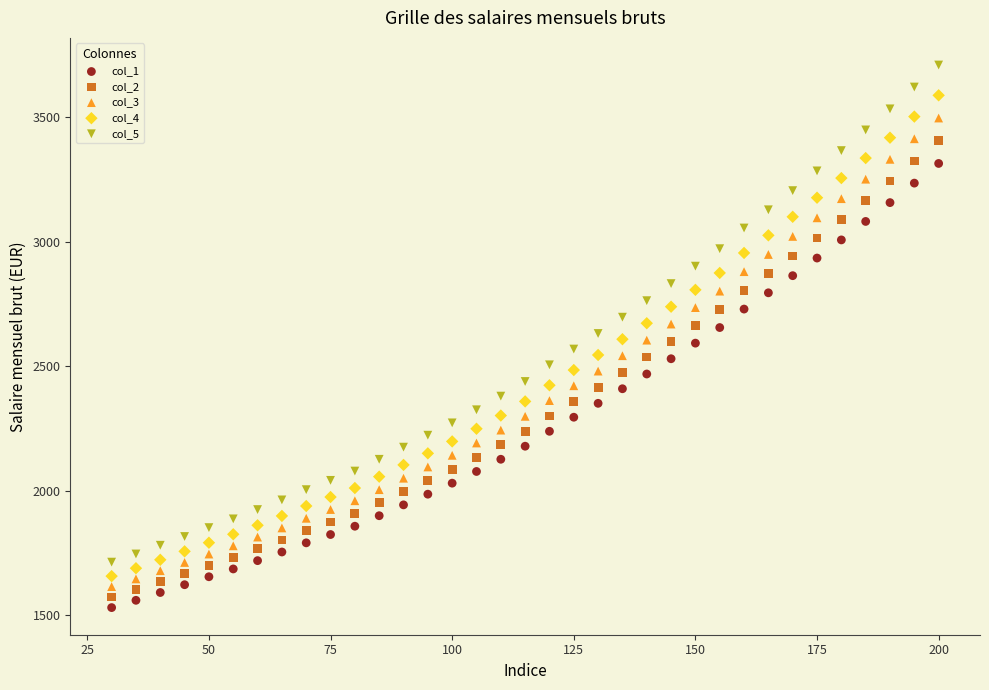

Which series reaches the minimum Y coordinate?

col_1